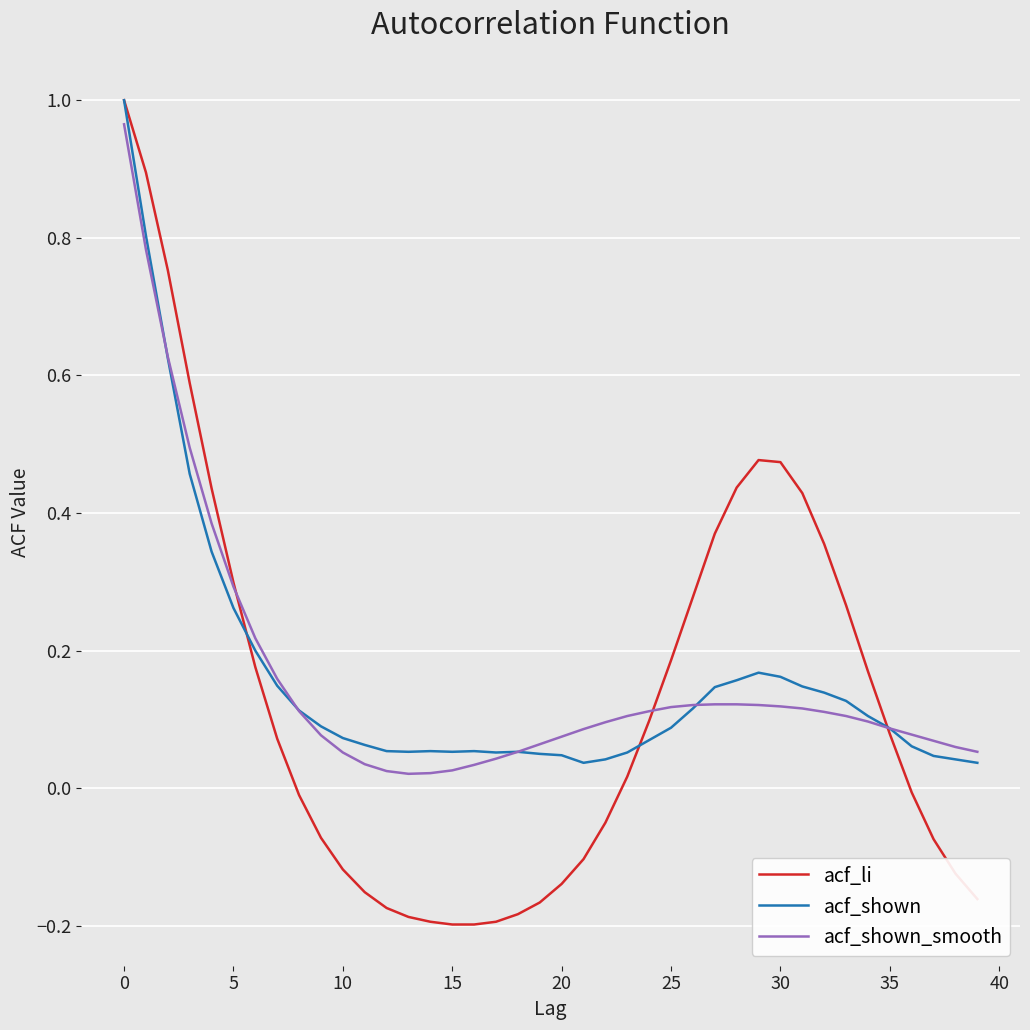

Which series has the largest range (max minus min)?

acf_li